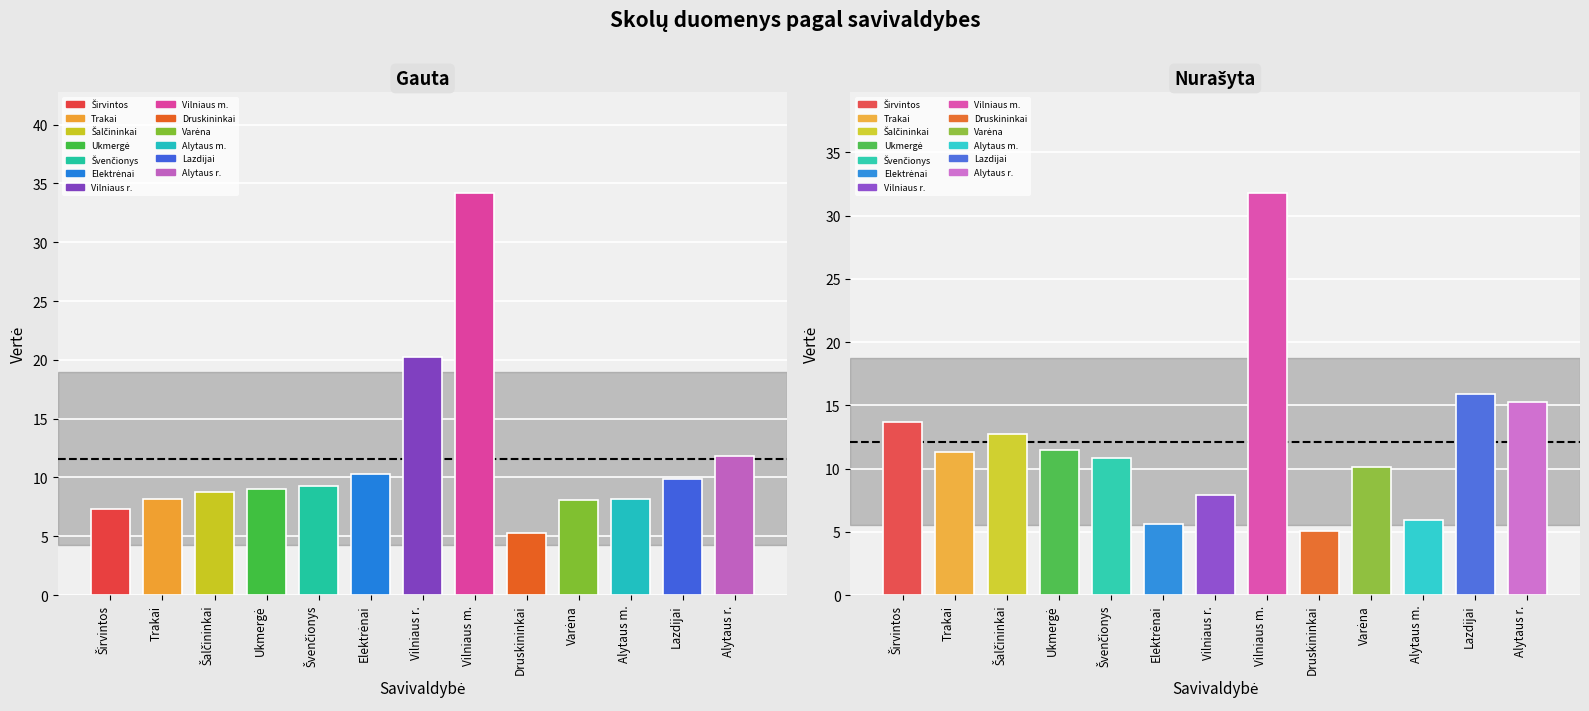

What is the total value across all series at Lazdijai?

25.8